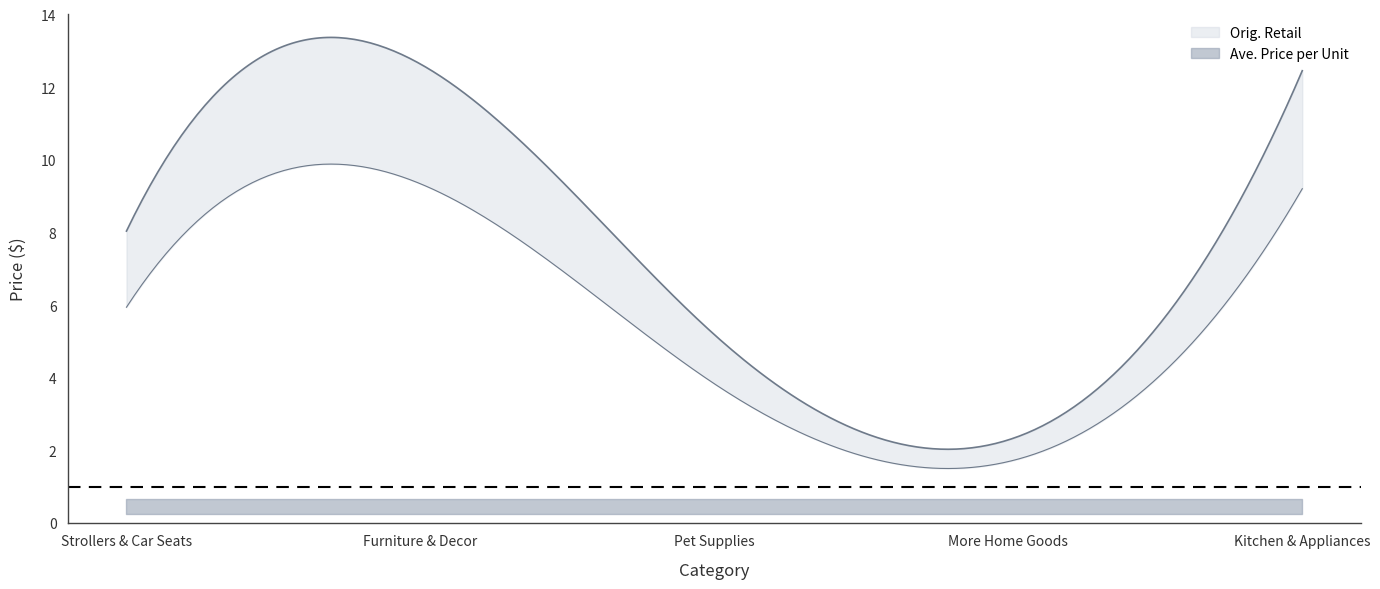

True or false: Orig. Retail and Ave. Price per Unit cross at least once.

False